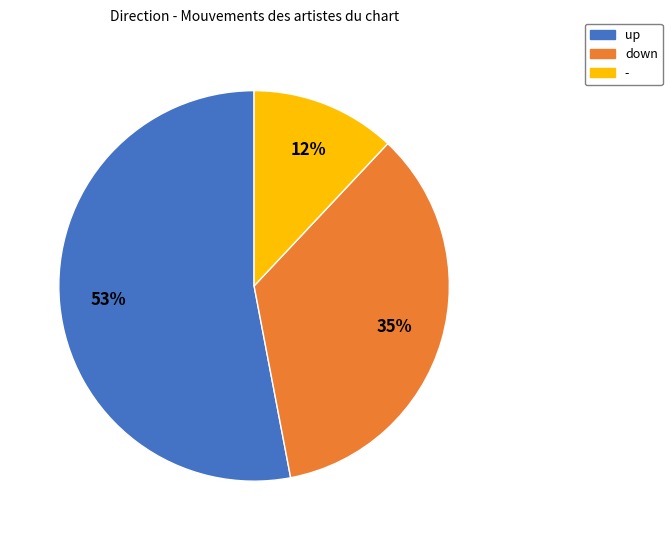

Is the sum of up and - greater than half?

Yes